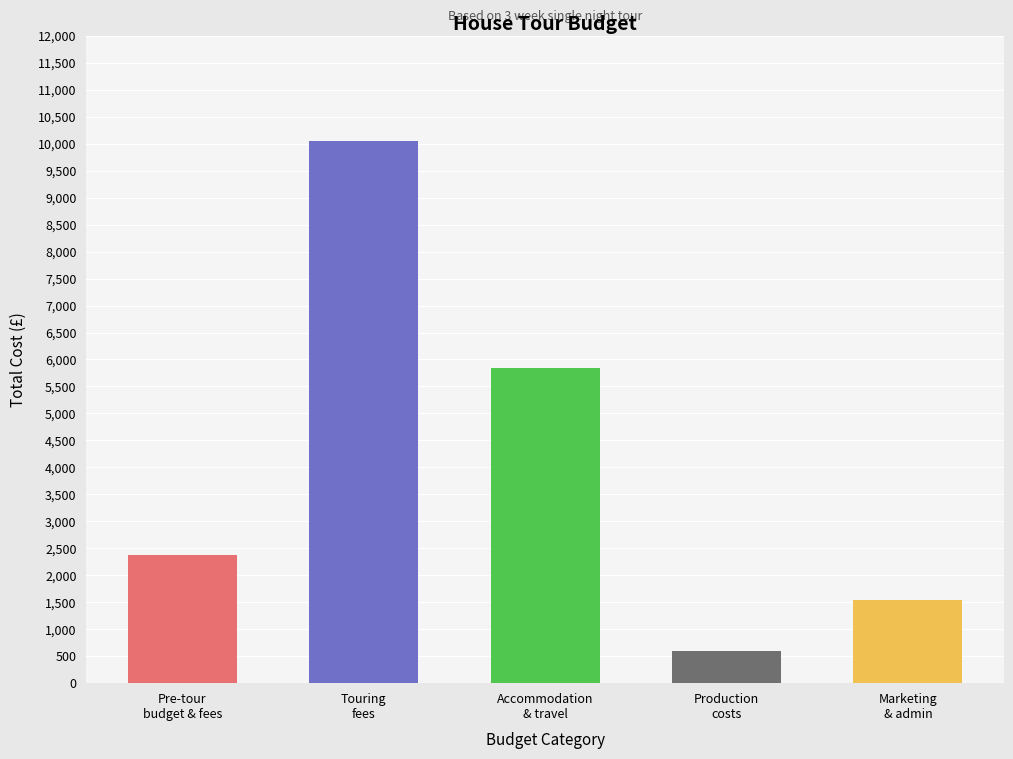

Rank the categories by value from lowest to highest.

Production costs, Marketing & admin, Pre-tour budget and fees, Accommodation and travel, Touring fees